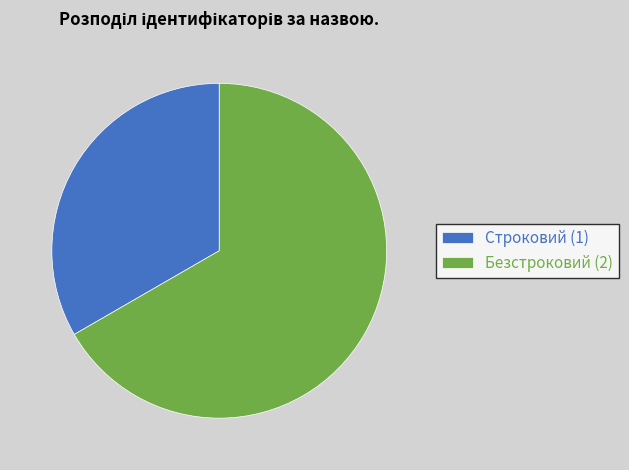

Does Строковий (1) represent more than half of the total?

No